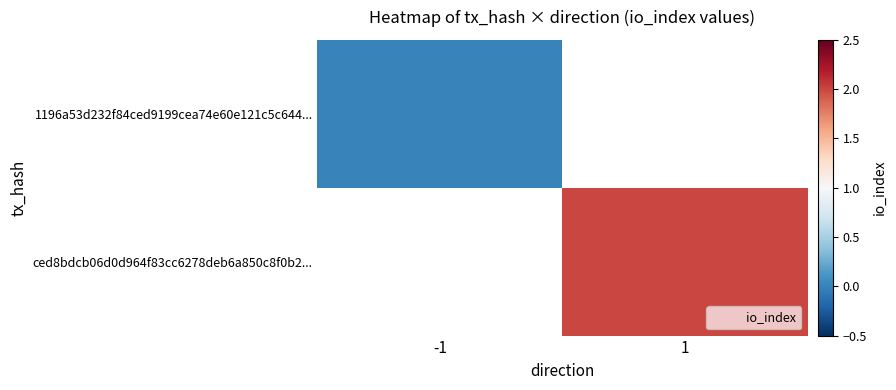

What is the maximum value shown in the chart?

2.0